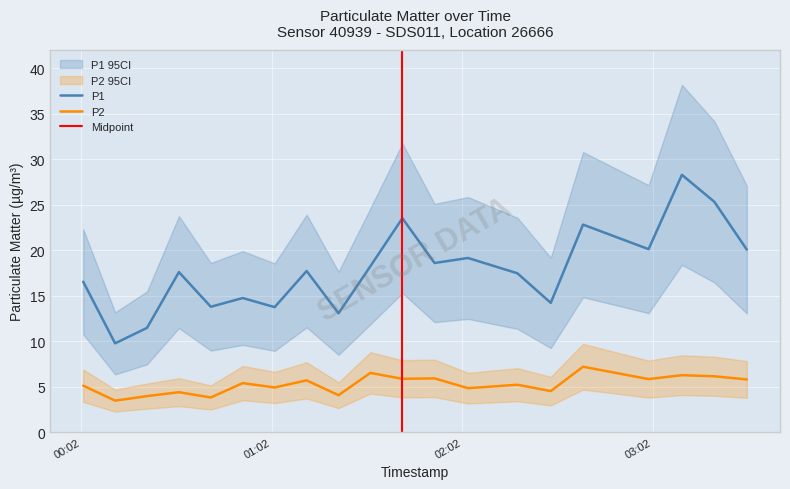

What is the lowest value of the P2 series?

3.5